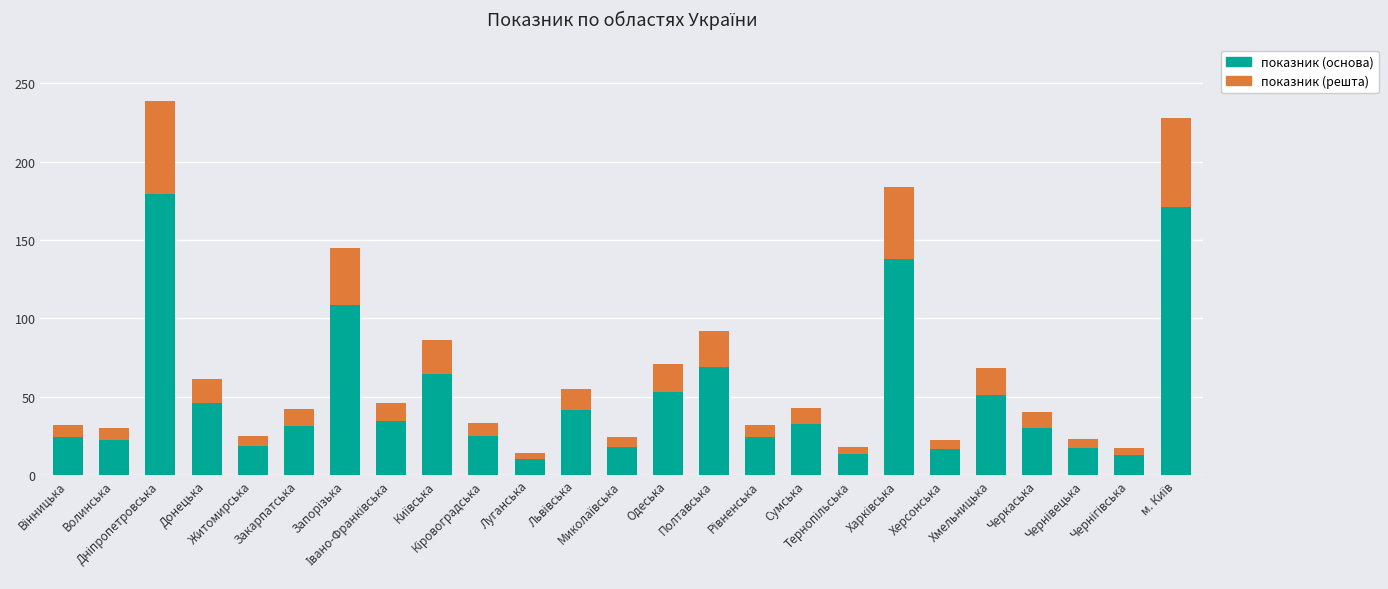

What is the sum of all показник (основа) values?

1252.5